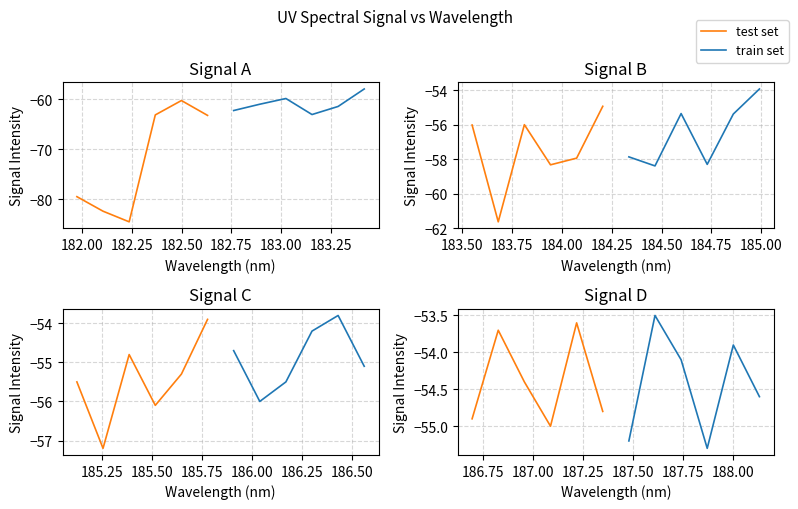

Which series changed the most between 181.75 and 182.50?

test set